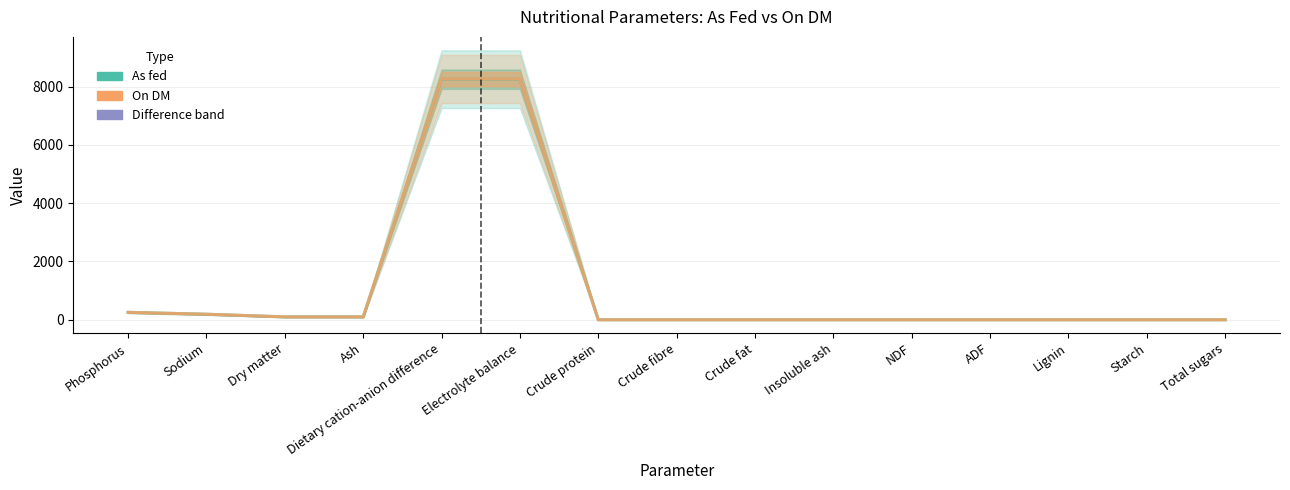

At Lignin, list the series in order from smallest to largest.

As fed, On DM